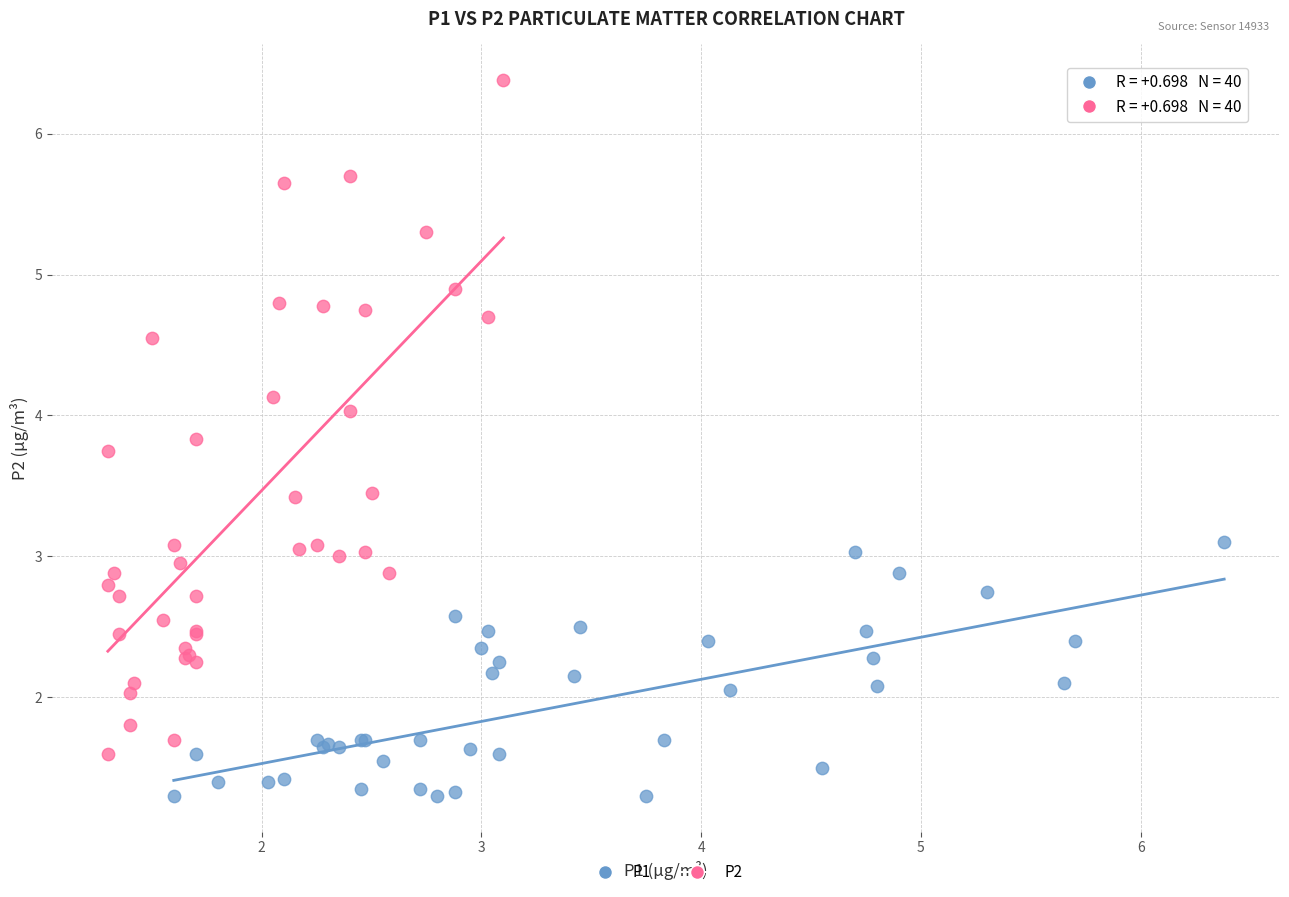

Which series contains the lowest Y value?

P1